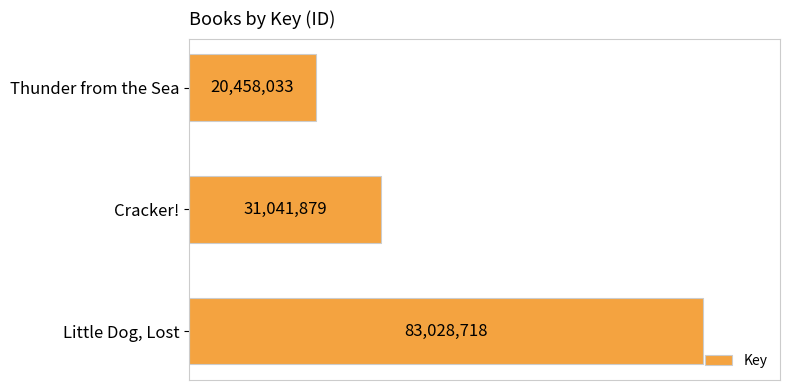

Are the bars horizontal?

Yes